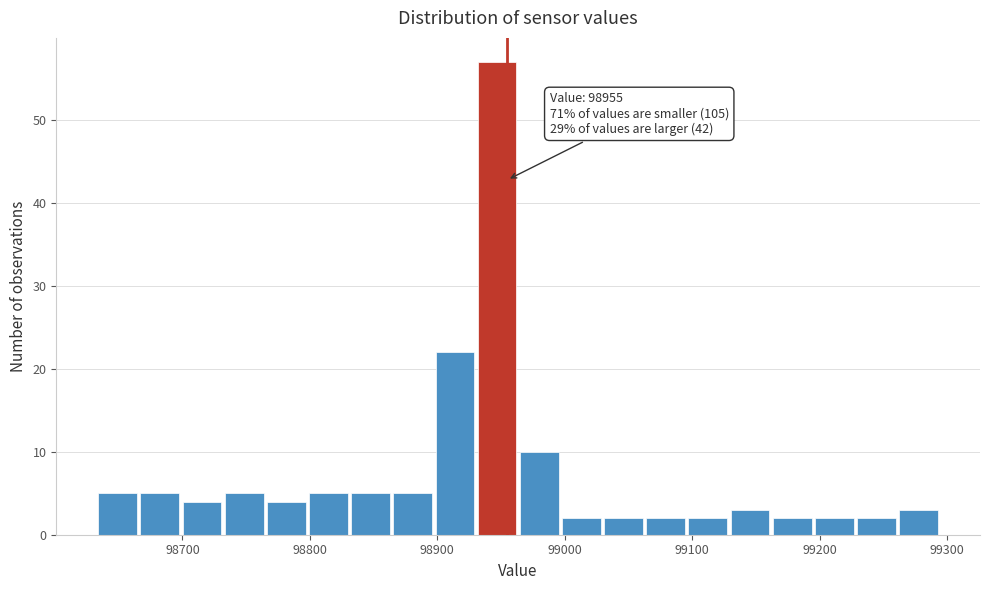

Read against the x-axis, roughly where is the centre of the tallest bar?

98950